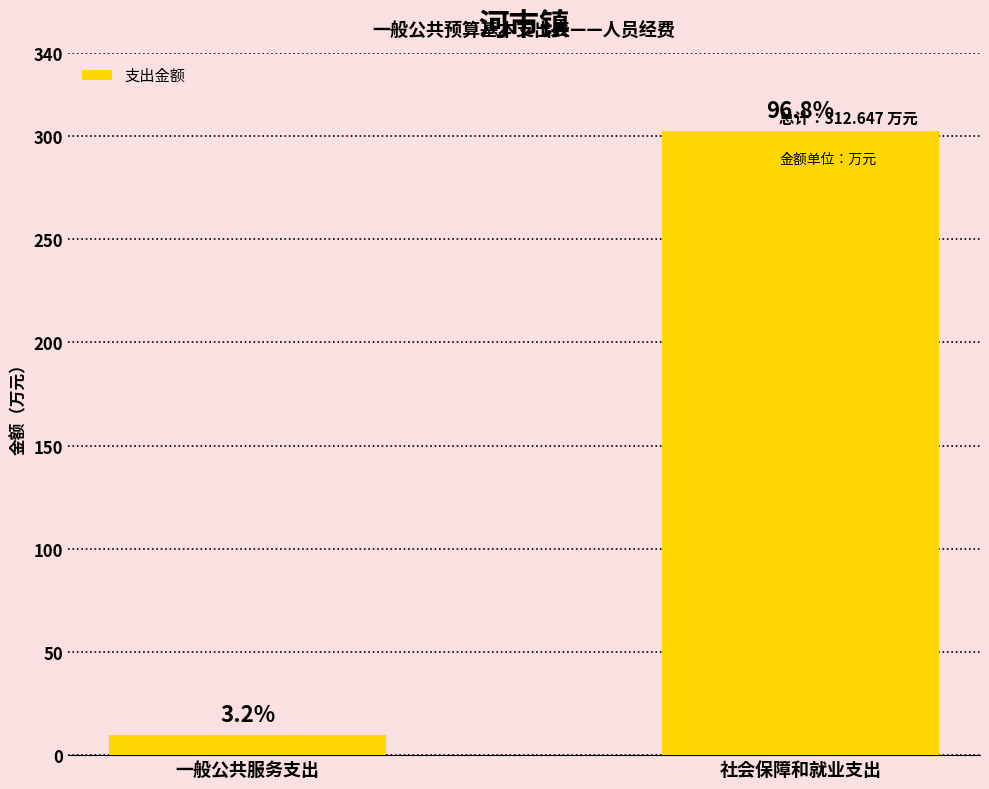

Are the bars horizontal?

No